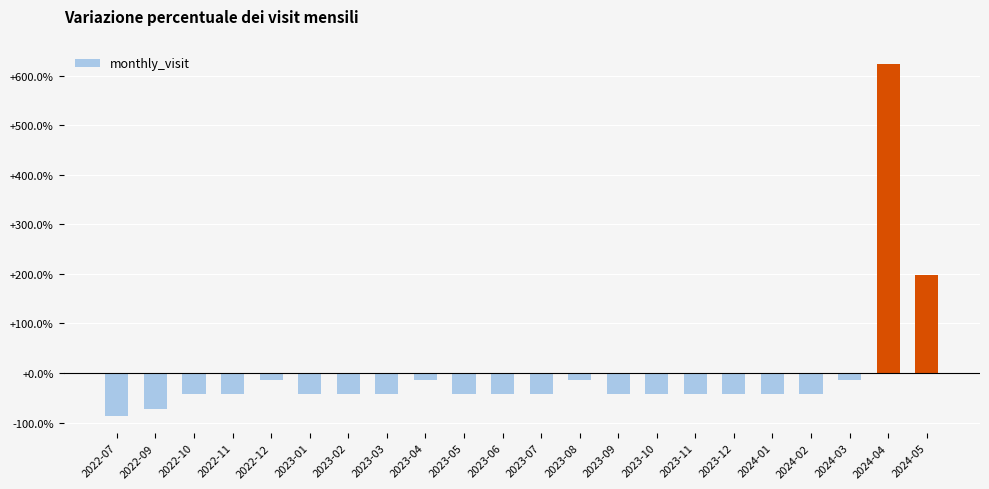

How many series are shown in this chart?

1